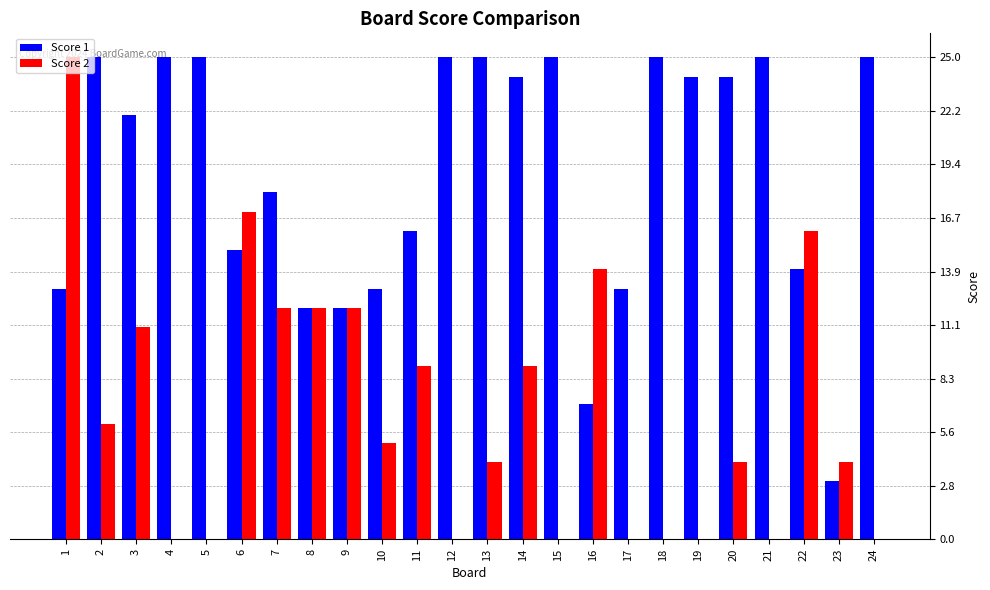

Which series has the largest total across all categories?

Score 1